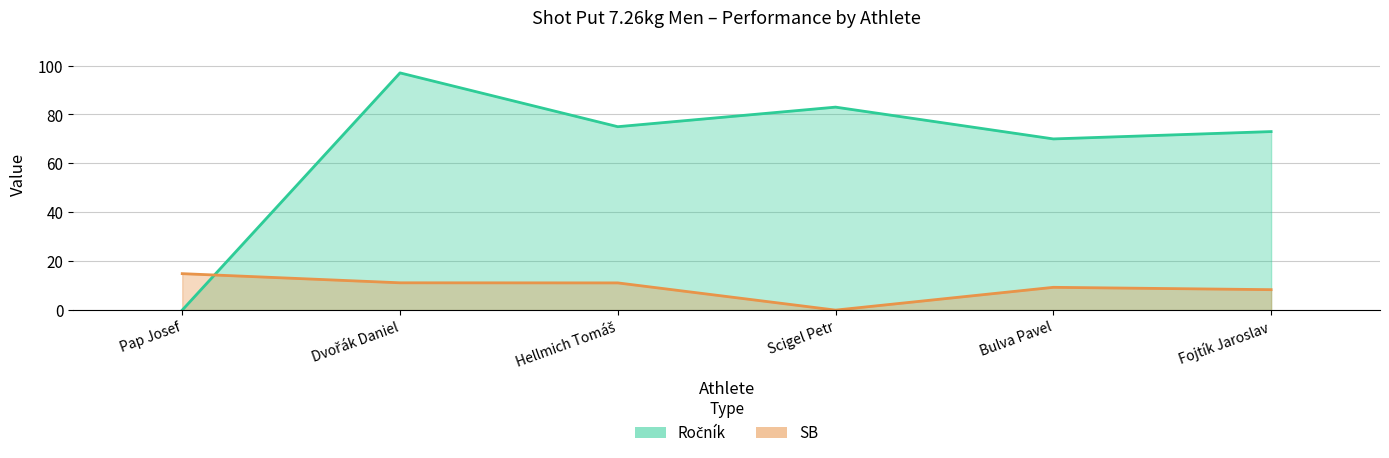

What is the highest value of the Ročník series?

97.0